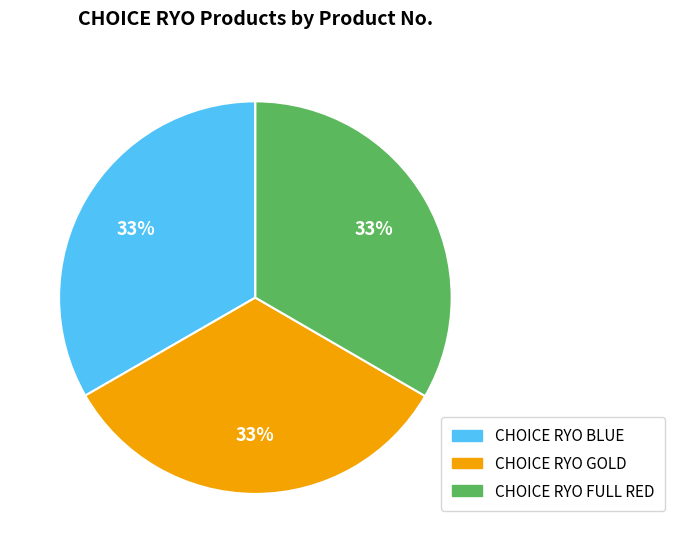

What percentage is the CHOICE RYO FULL RED slice, to the nearest percent?

33%